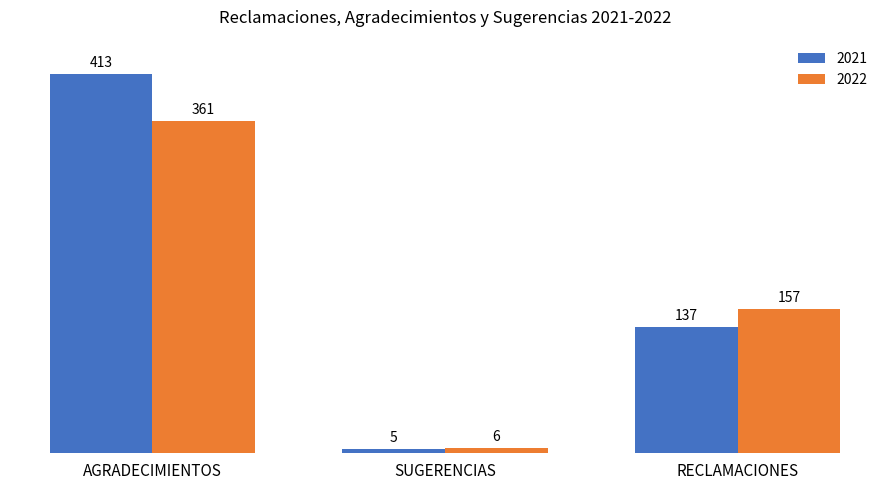

Which series has the largest total across all categories?

2021